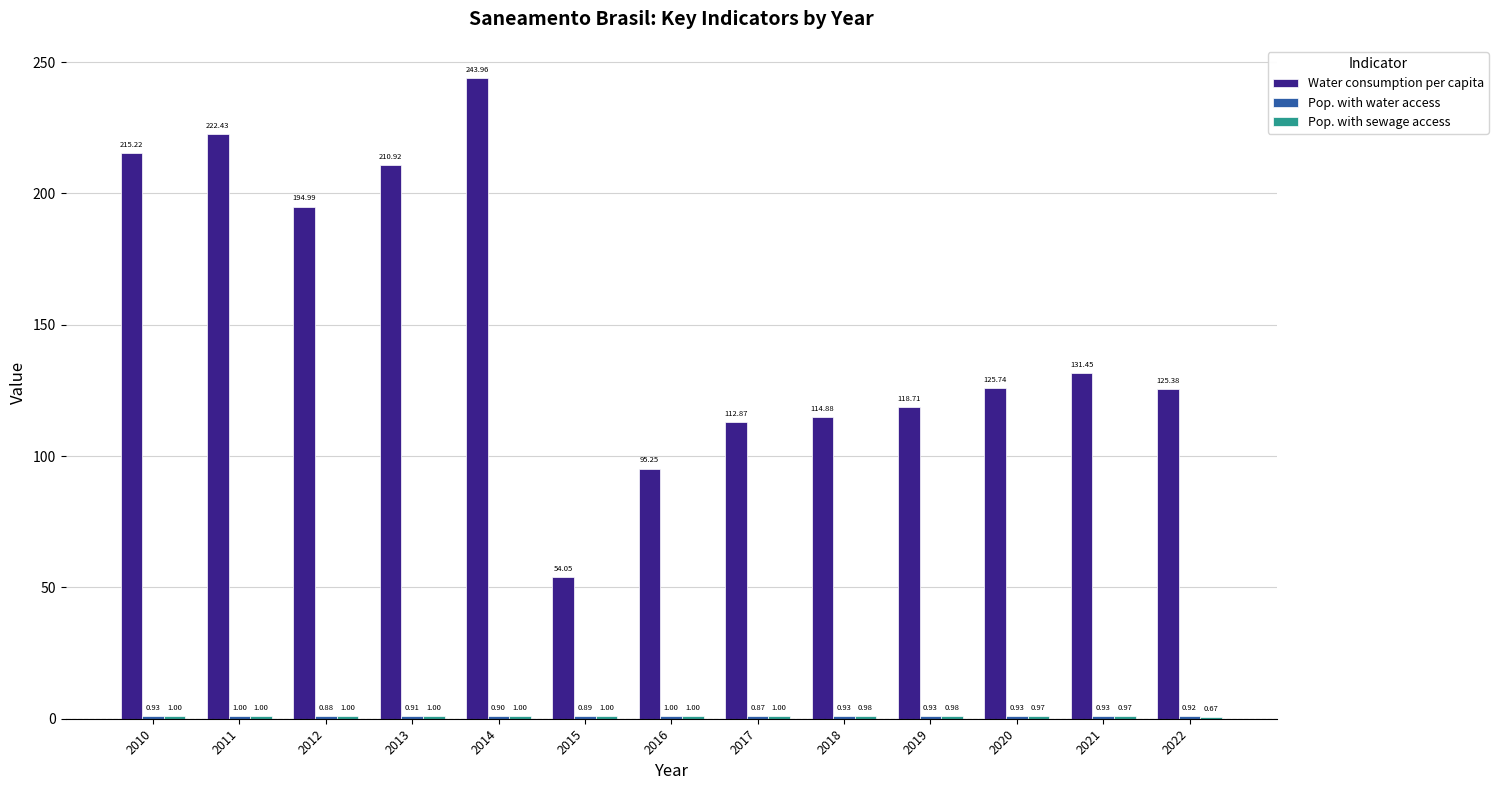

Which series changed the most between 2010 and 2019?

Water consumption per capita